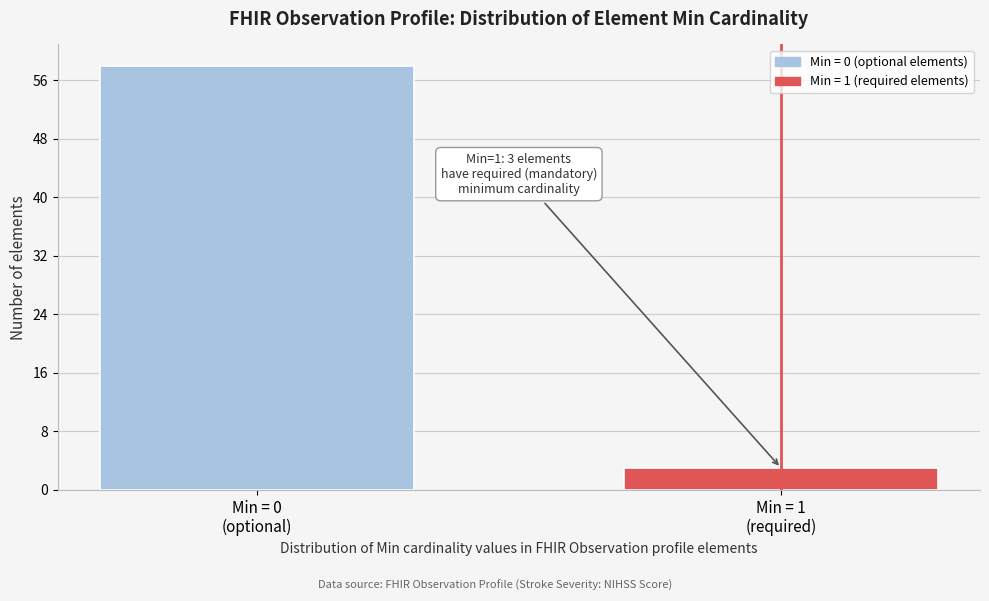

Reading right to left, list all the values displayed in this chart.

3	58